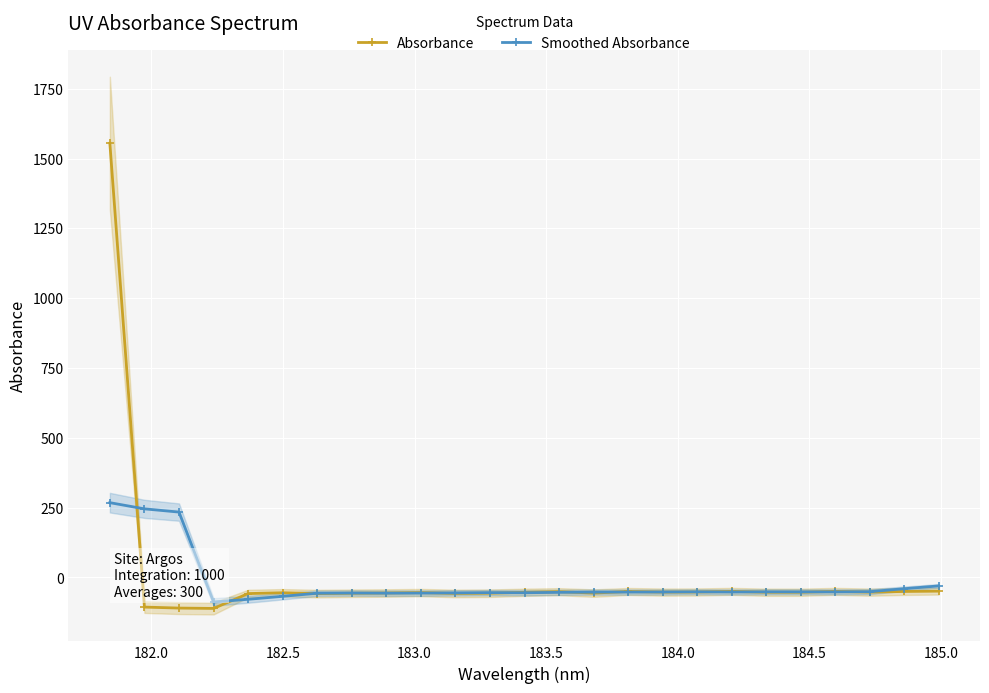

True or false: Absorbance has more than 0 interior local peaks.

True